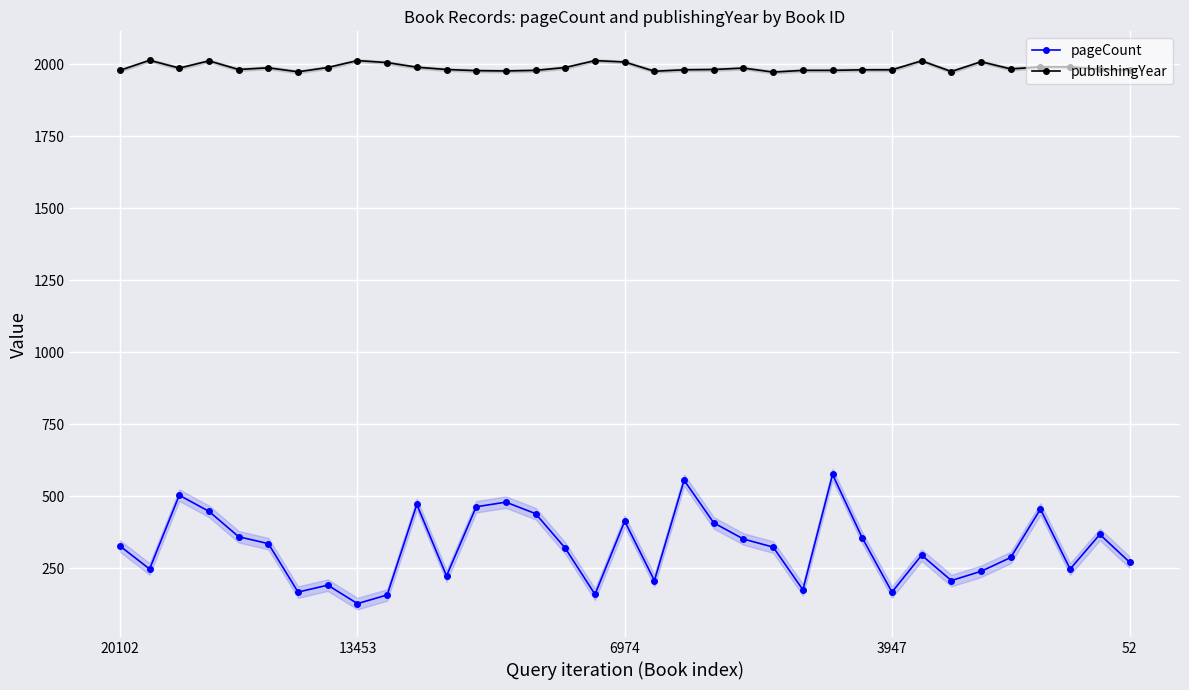

In pageCount, how many points are lower than both neighbors (excluding endpoints)?

10